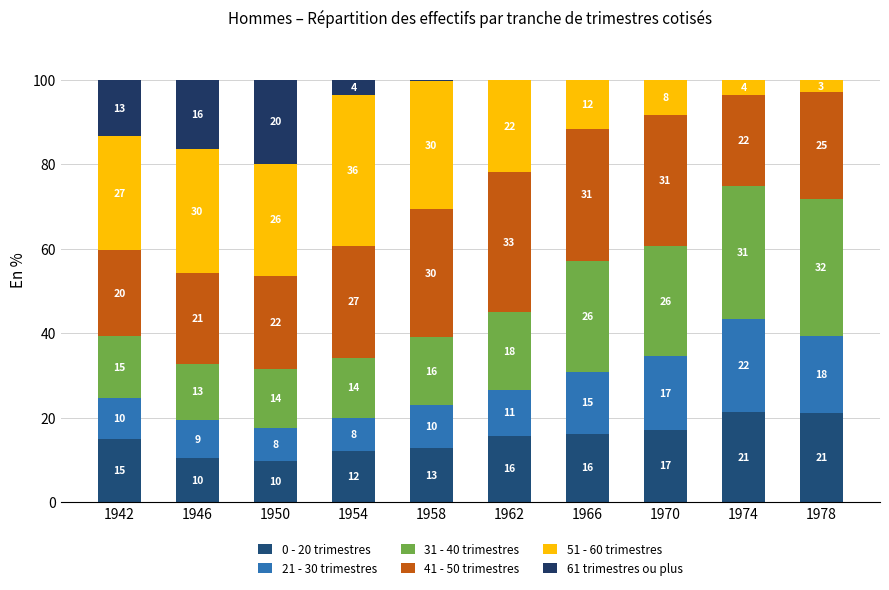

The 51 - 60 trimestres series shows 12.7 at 1970. True or false?

False